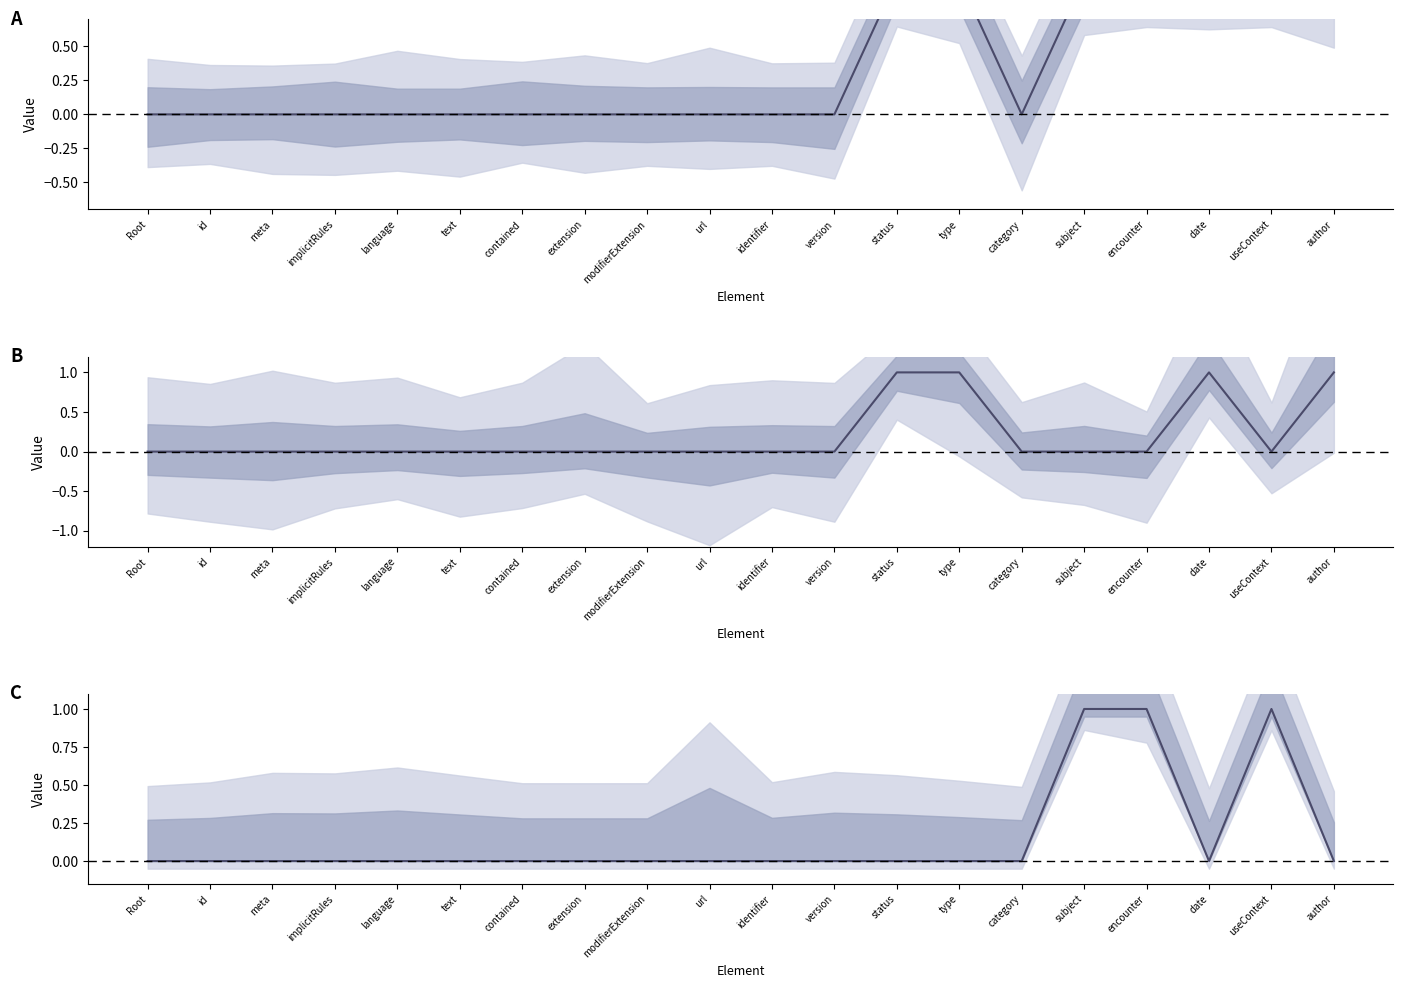

Reading left to right, what are all the values shown in this chart?

Min: 0	0	0	0	0	0	0	0	0	0	0	0	1	1	0	1	1	1	1	1
Base Min: 0	0	0	0	0	0	0	0	0	0	0	0	1	1	0	0	0	1	0	1
Min - Base Min: 0	0	0	0	0	0	0	0	0	0	0	0	0	0	0	1	1	0	1	0